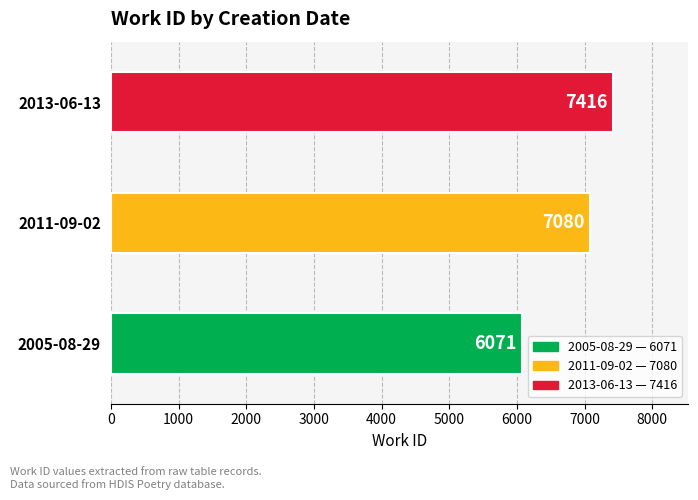

True or false: the data shows 7416 at 2013-06-13.

True